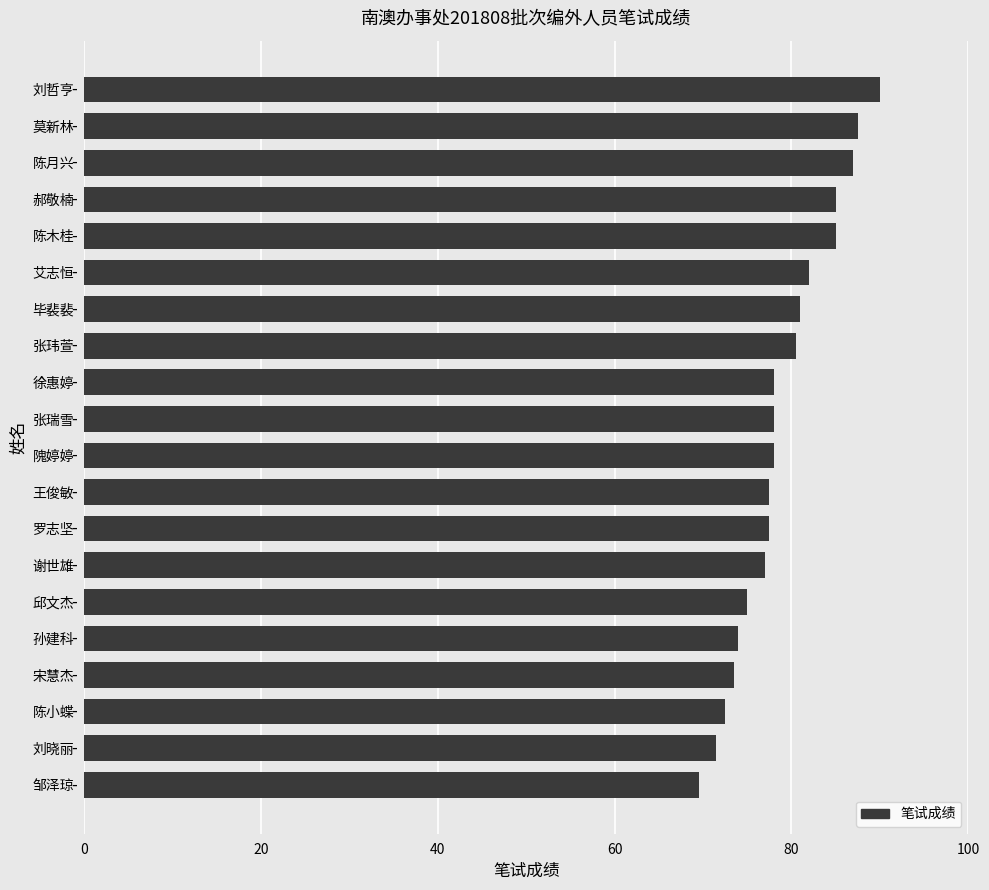

Are the bars grouped side by side (vs. stacked)?

No